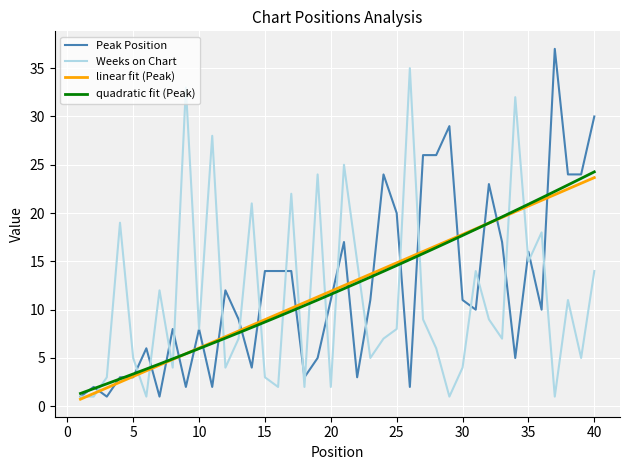

What are all the series names shown in the legend?

Peak Position, Weeks on Chart, linear fit (Peak), quadratic fit (Peak)